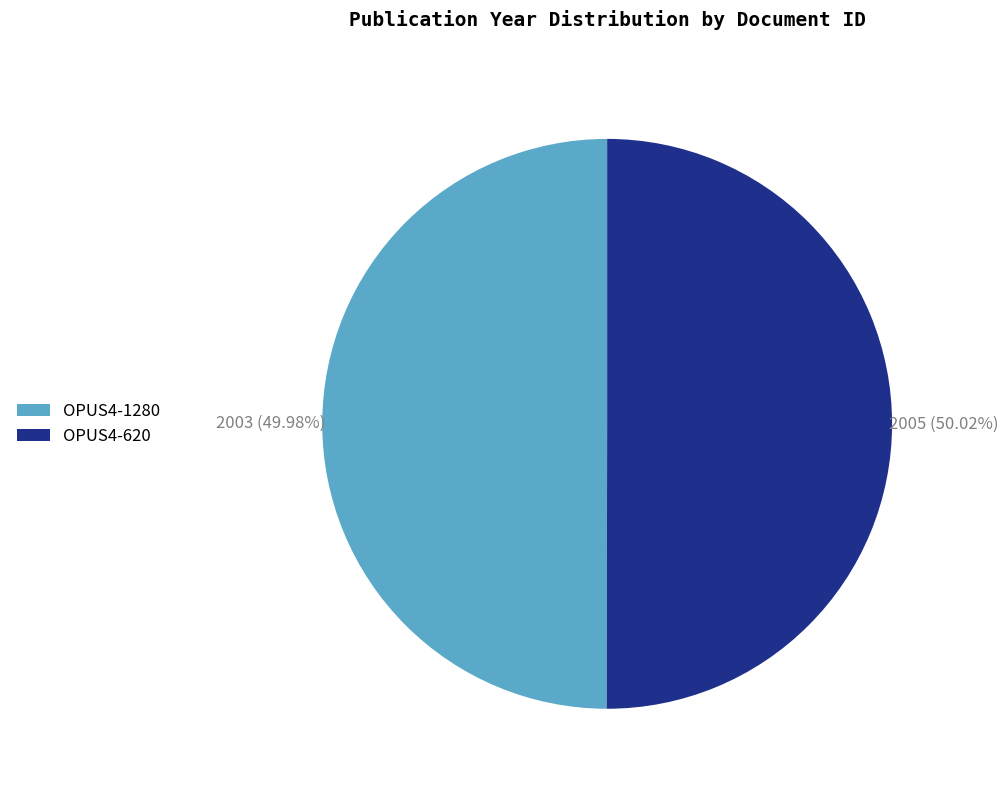

To the nearest percent, what portion does OPUS4-620 represent?

50%